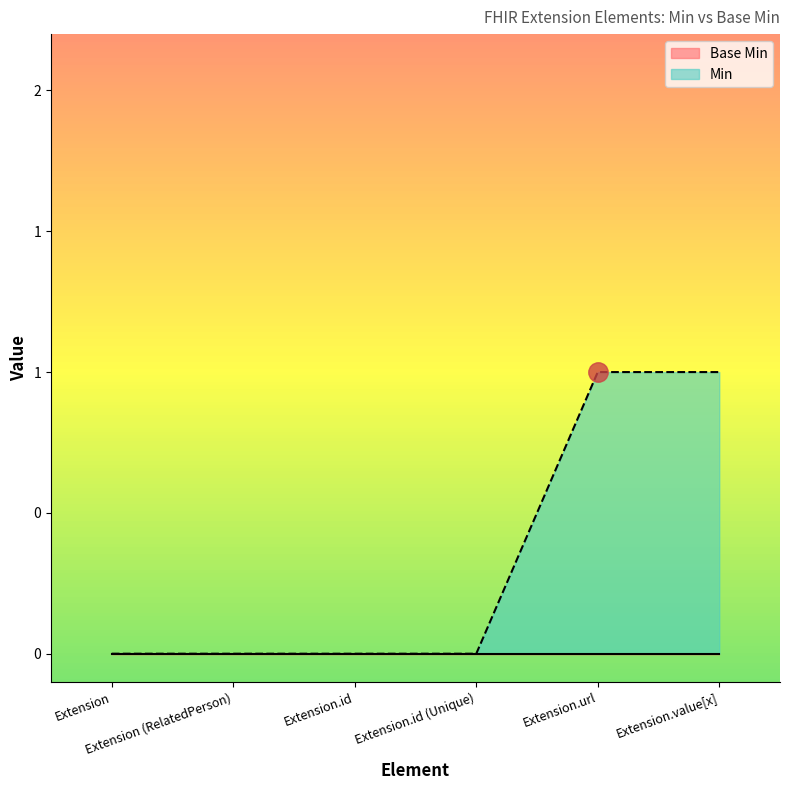

Reading right to left, extract all data points from this chart.

1	1	0	0	0	0